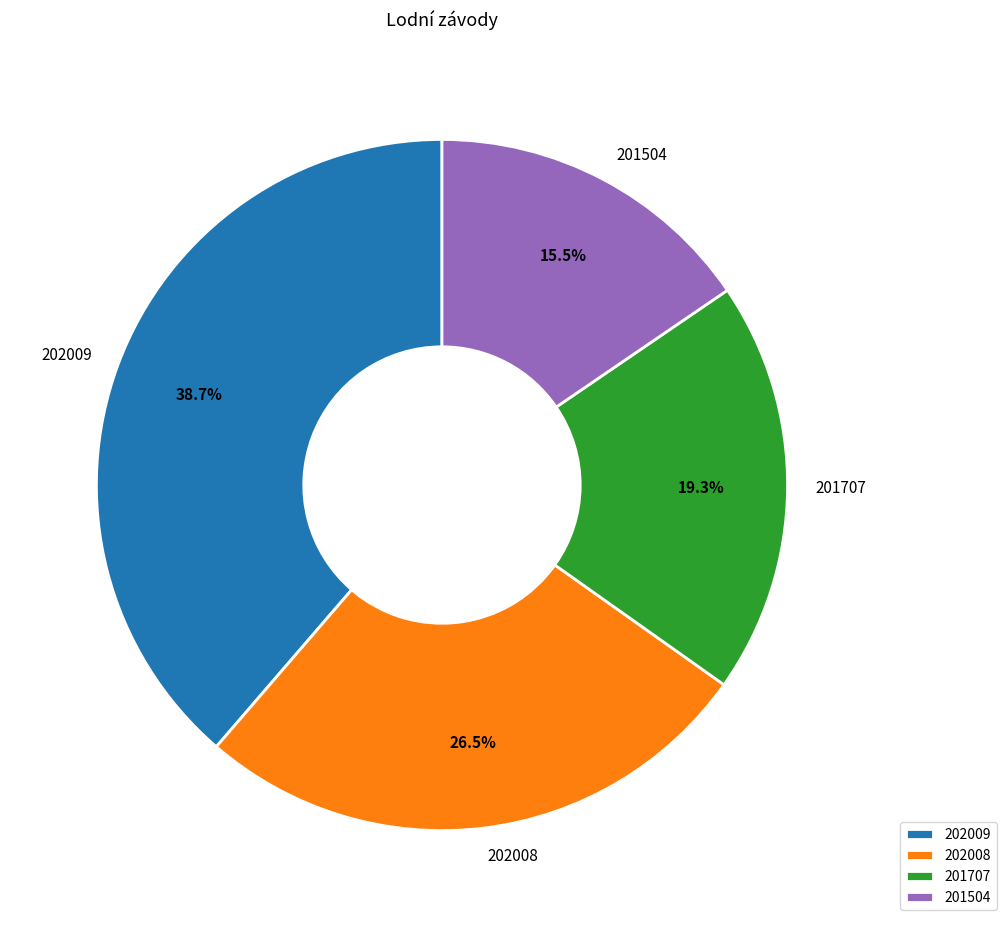

Combined, what portion of the pie is 202008 and 201504?

42.0%